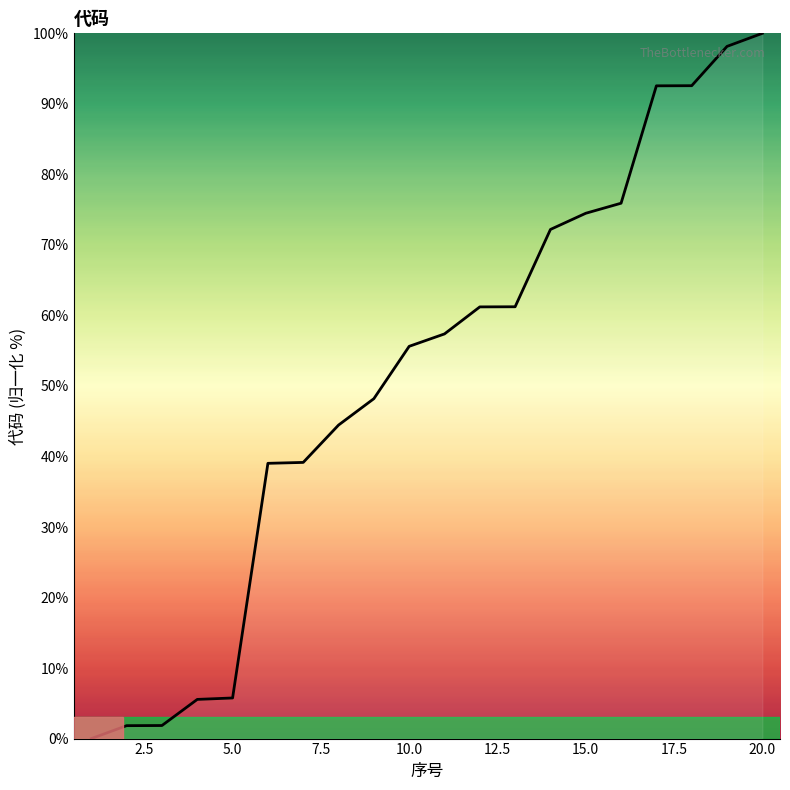

What is the difference between the maximum and minimum values?

100.0